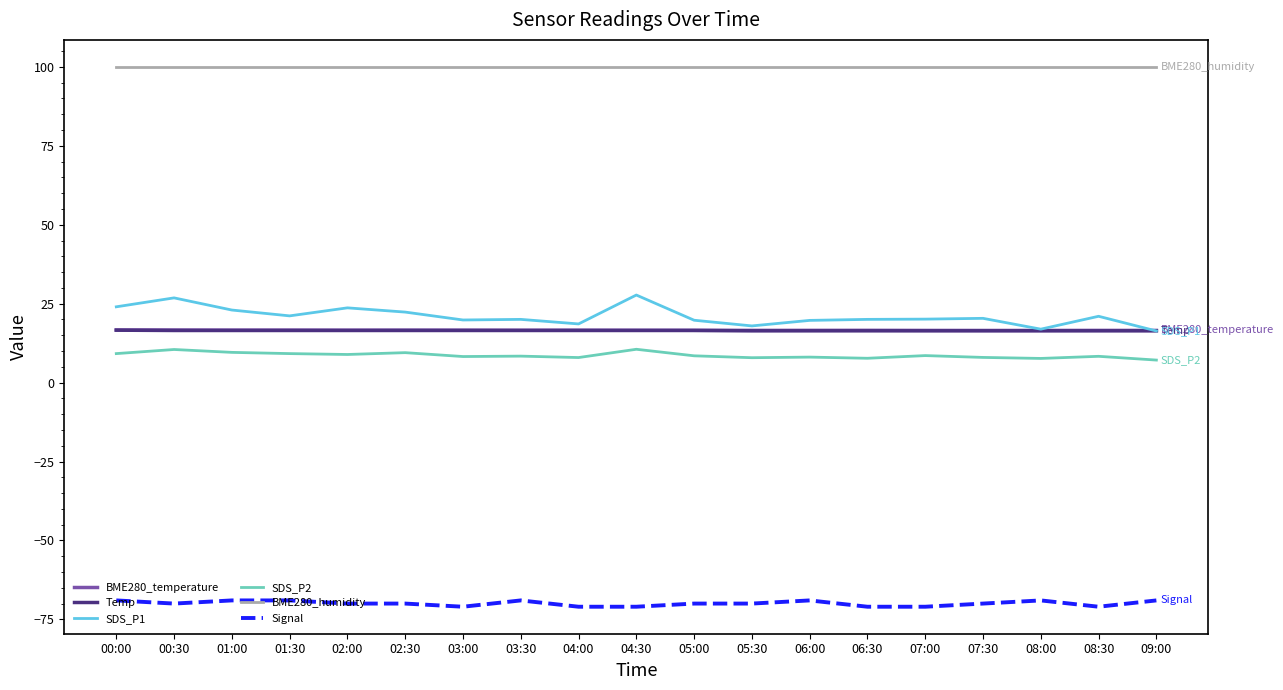

True or false: Temp has a value of 16.5 at 01:30.

True